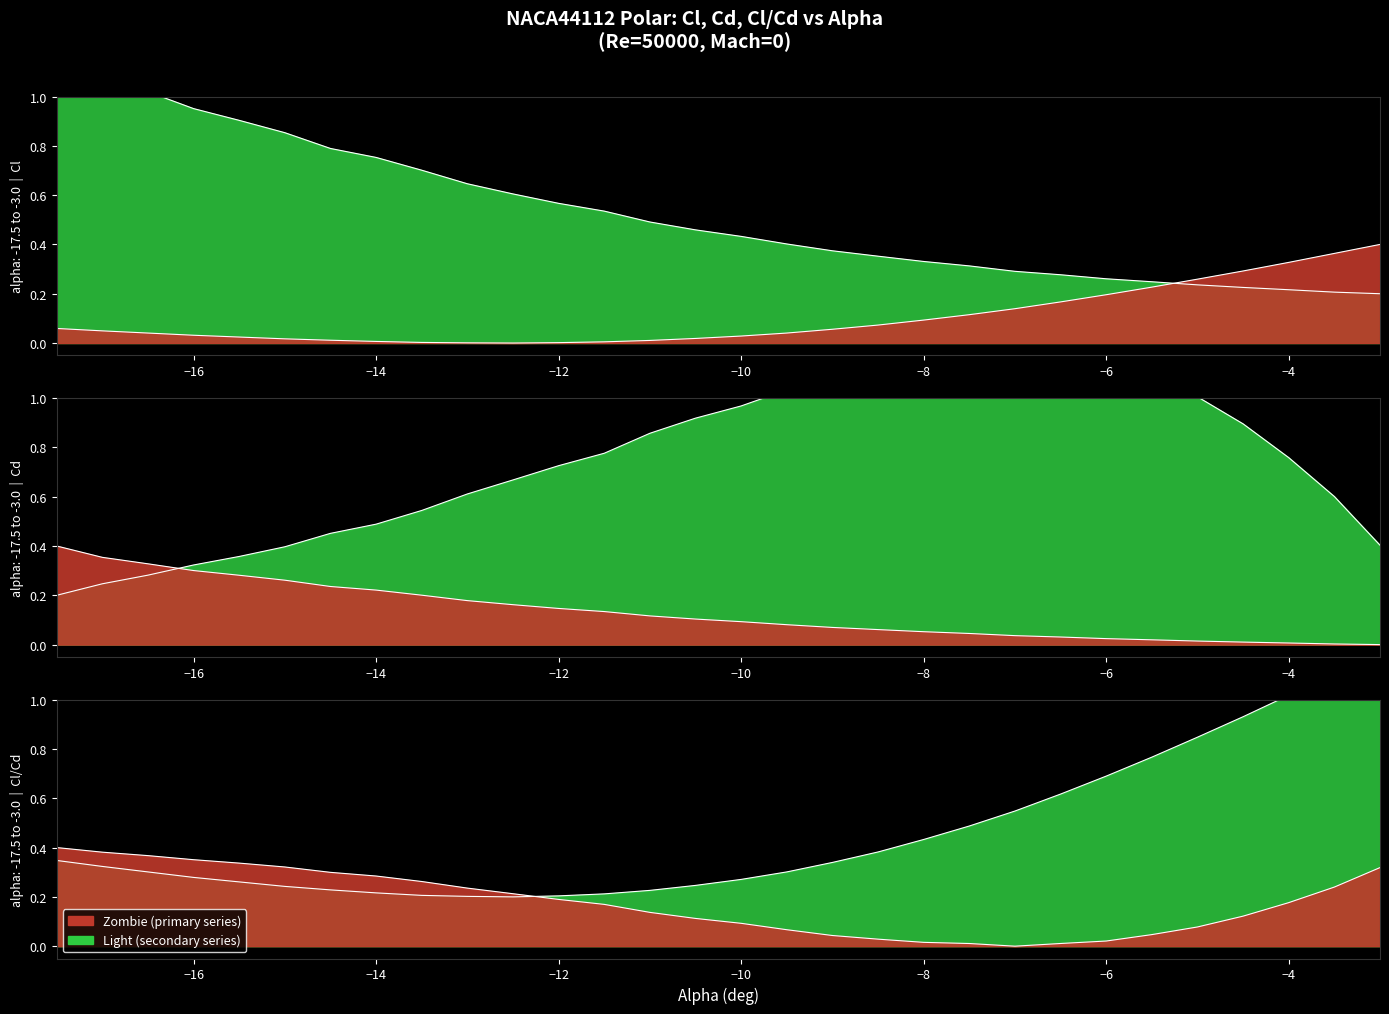

Does the chart have visible grid lines?

No